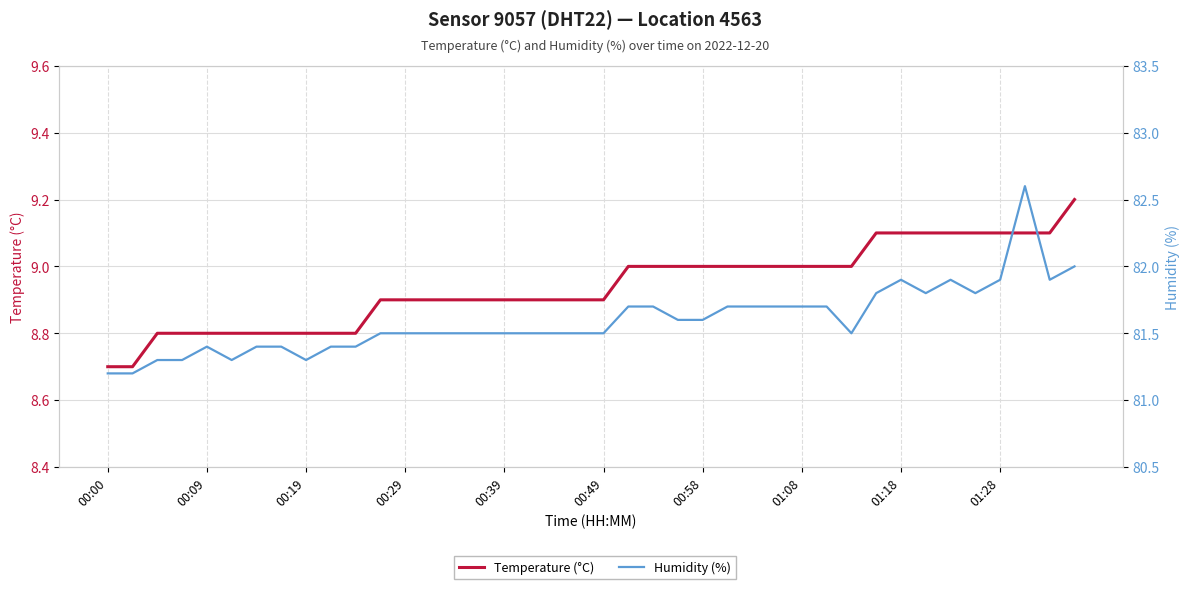

Where is Temperature (°C) nearest to the value 8?

00:00